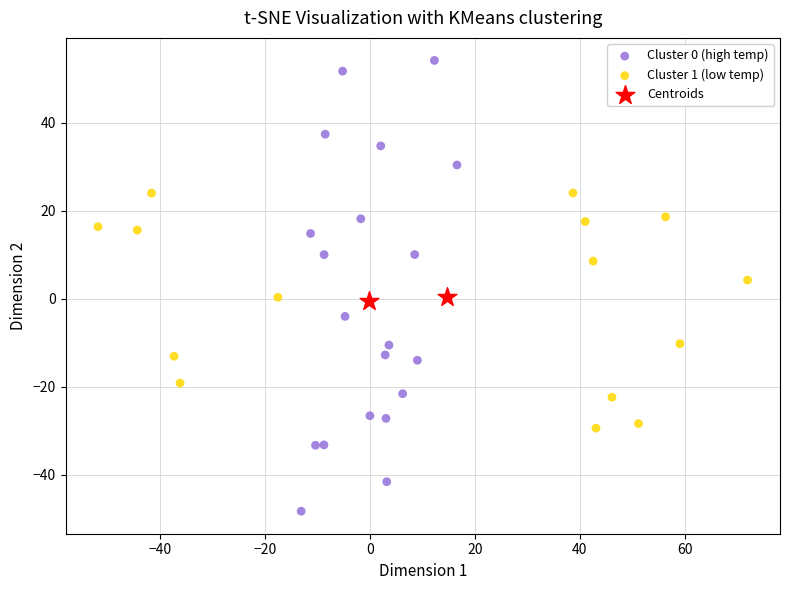

Which series has the largest Y range (max minus min)?

Cluster 0 (high temp)